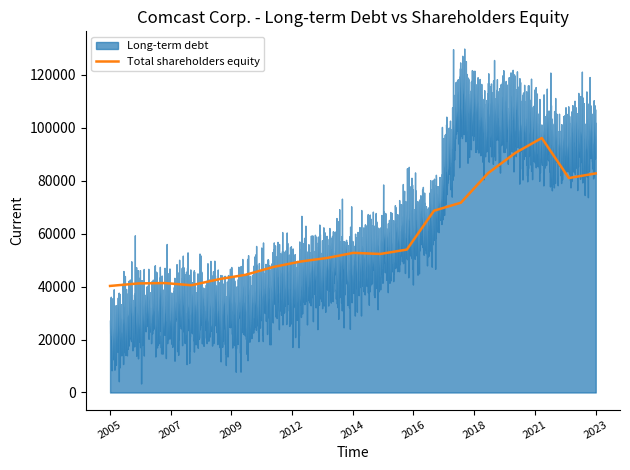

What is the sum of the Long-term debt values at 2015 and 2021?

147471